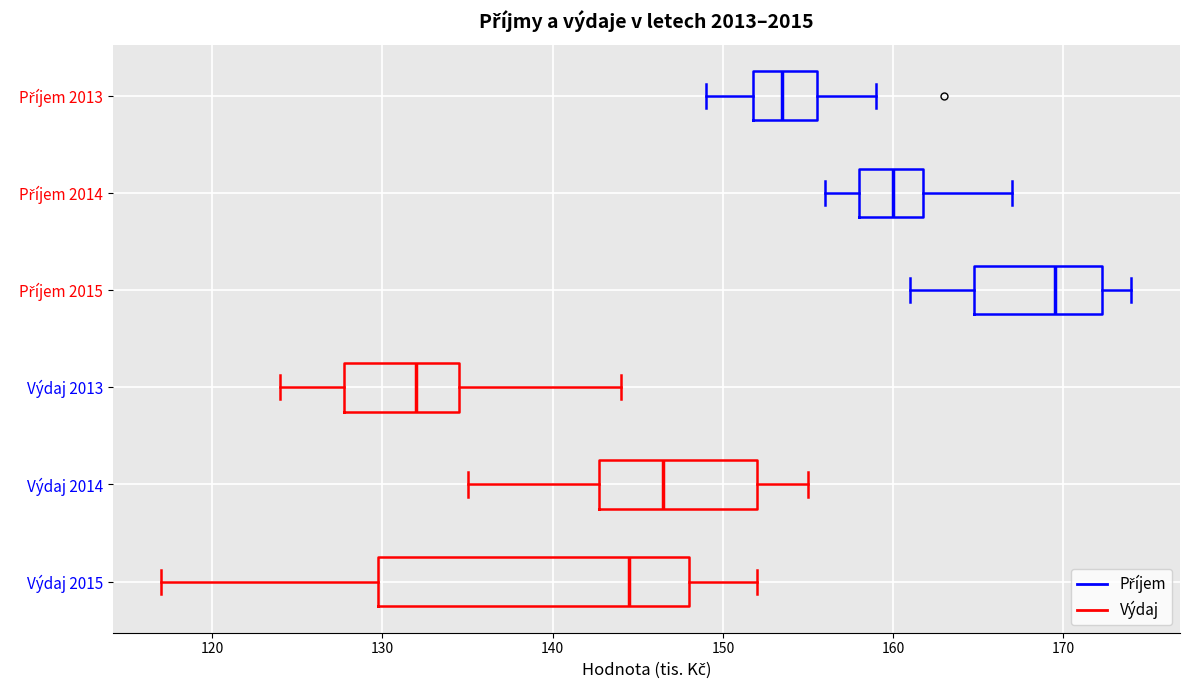

Comparing the boxes themselves (not the whiskers), which one is the widest?

Výdaj 2015